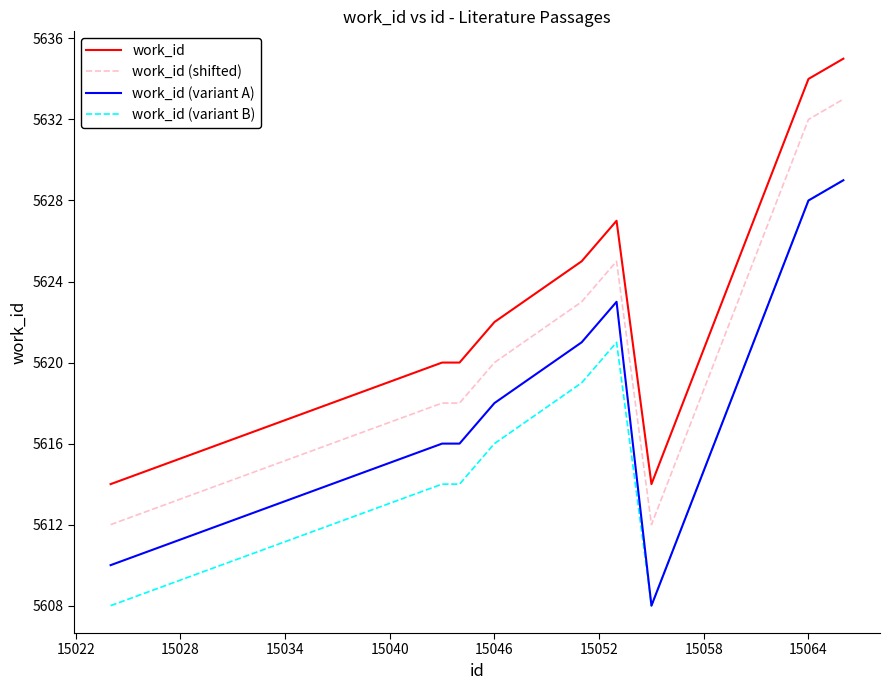

Which series has the largest total across all categories?

work_id